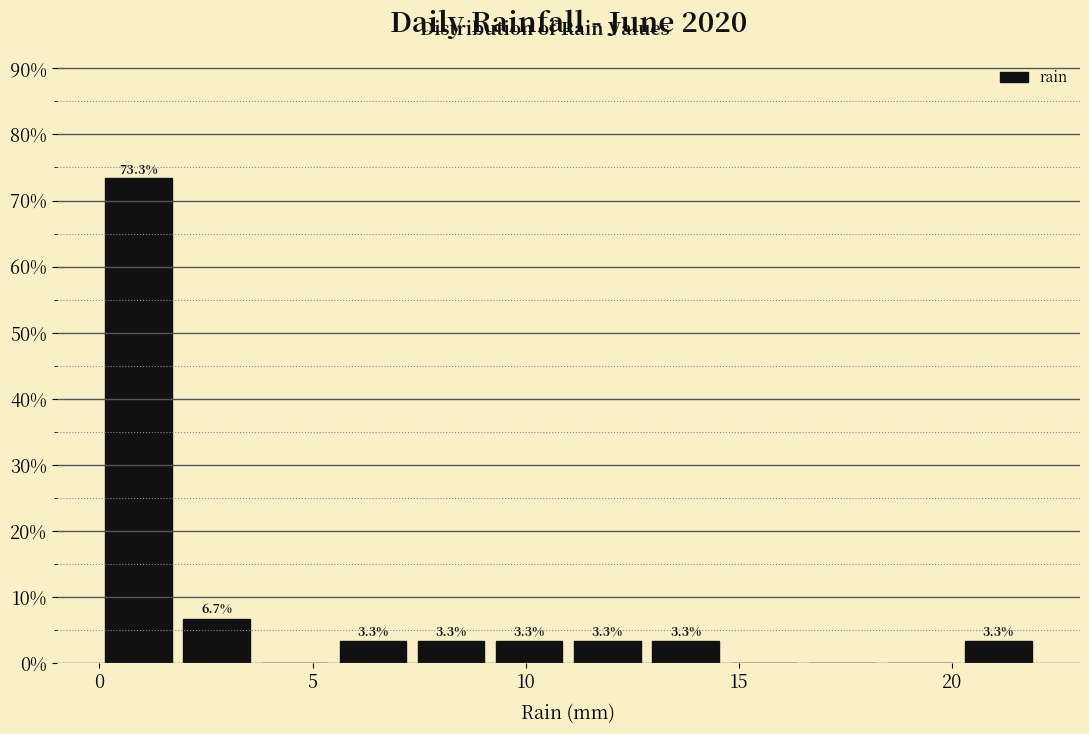

Read against the x-axis, roughly where is the centre of the tallest bar?

1.0